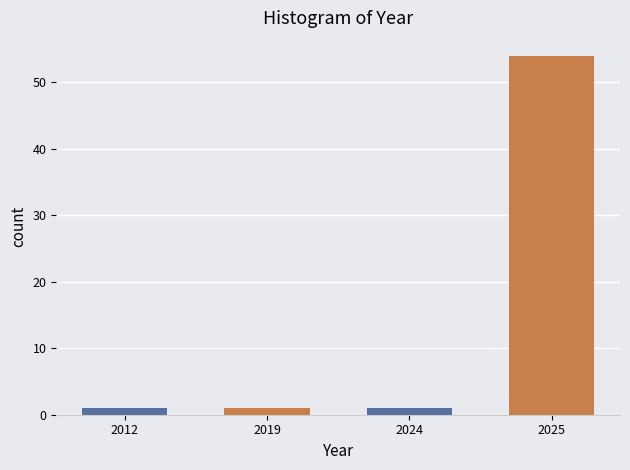

Reading left to right, list all the values displayed in this chart.

1	1	1	54